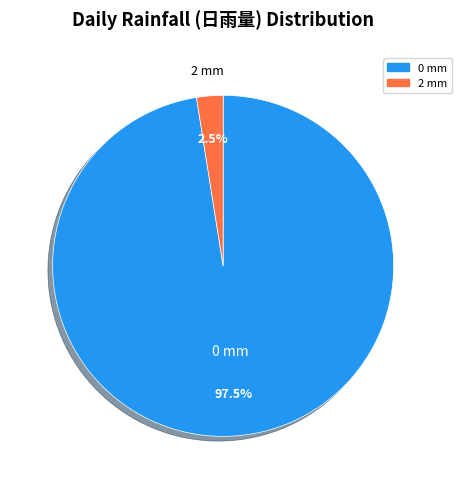

What is the majority slice?

0 mm